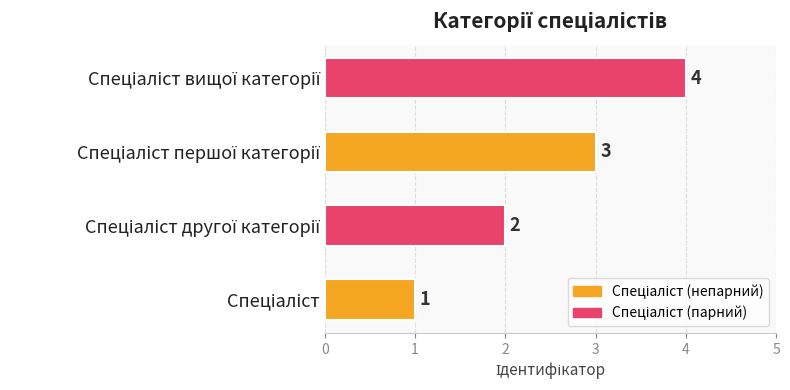

What is the sum of all values?

10